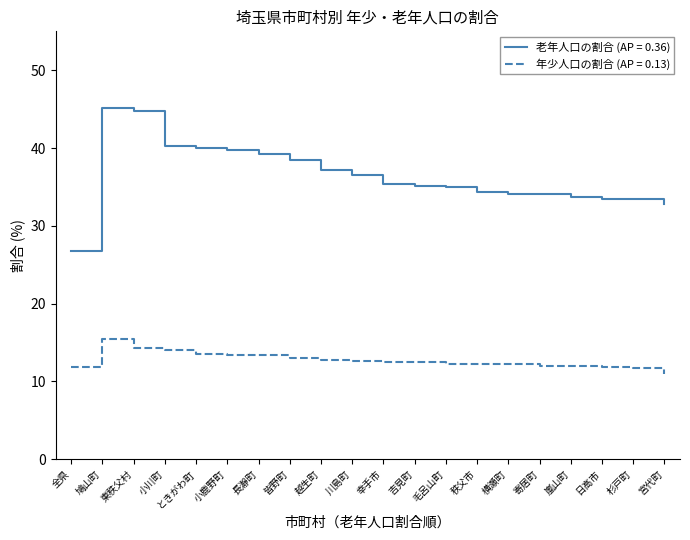

What is the smallest value displayed?

11.0